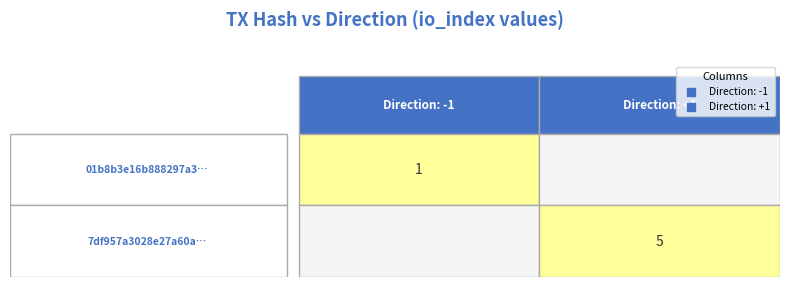

True or false: 01b8b3e16b888297a32083e62b3c4ea05d9594f has a value of -1 at direction.

False